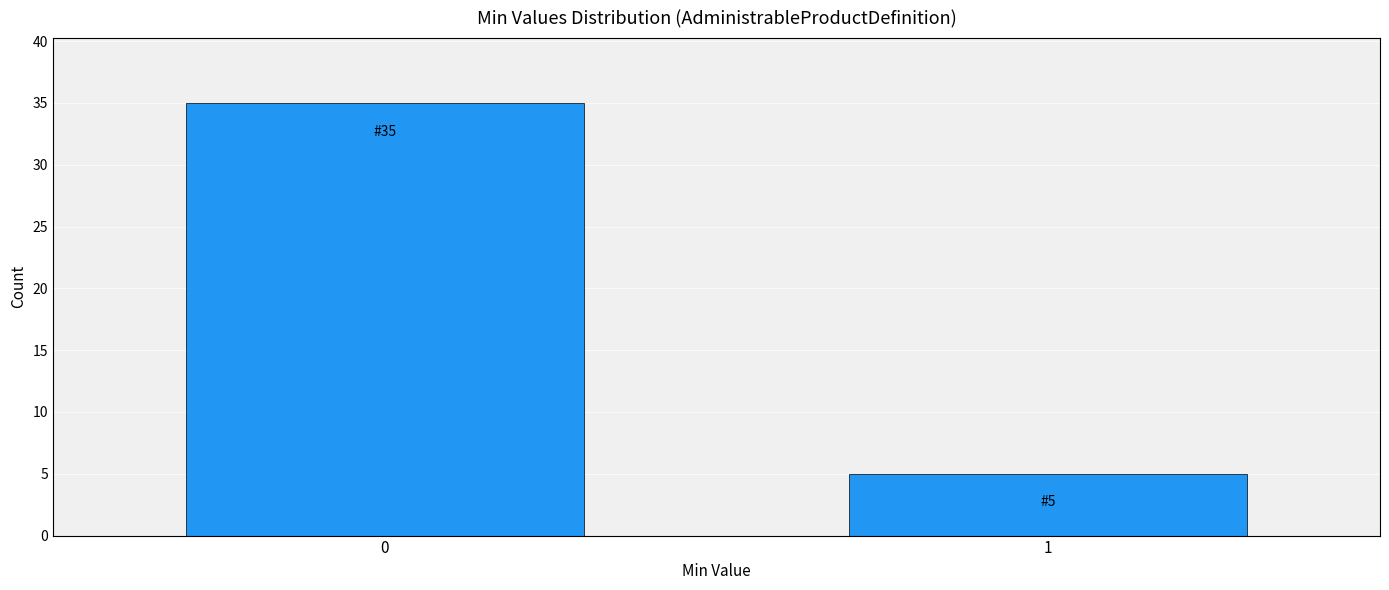

Reading right to left, list all the values displayed in this chart.

5	35